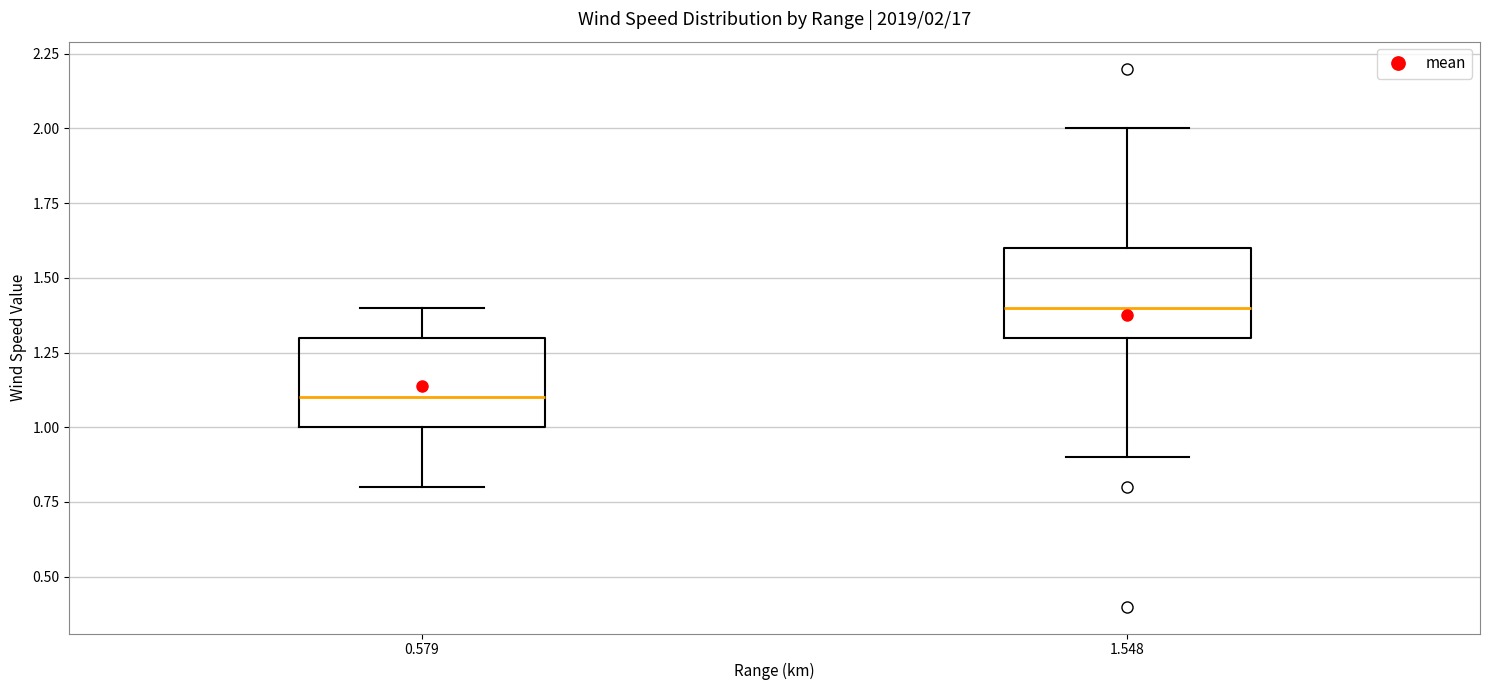

Which box has the lowest median line?

0.579